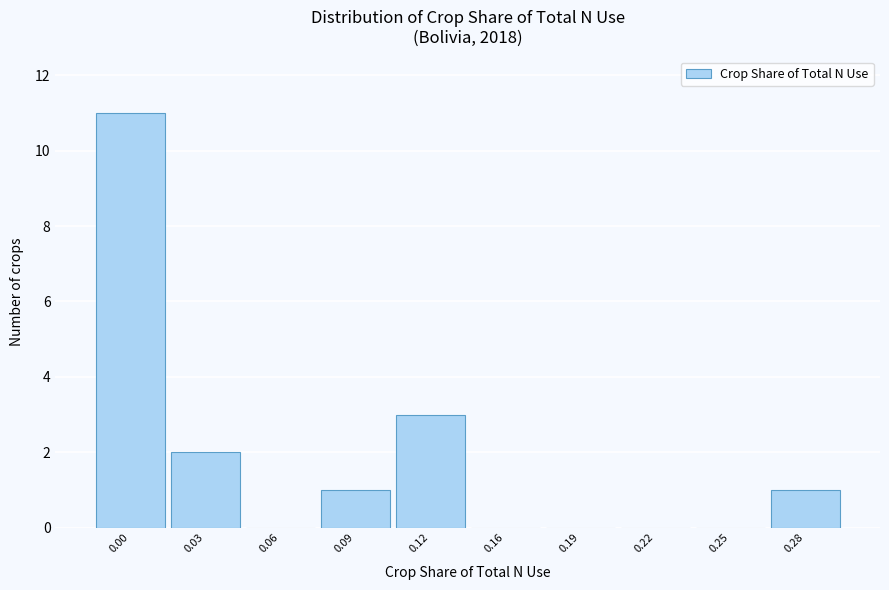

Reading right to left, list all the values displayed in this chart.

0.28=1	0.25=0	0.22=0	0.19=0	0.16=0	0.12=3	0.09=1	0.06=0	0.03=2	0.00=11